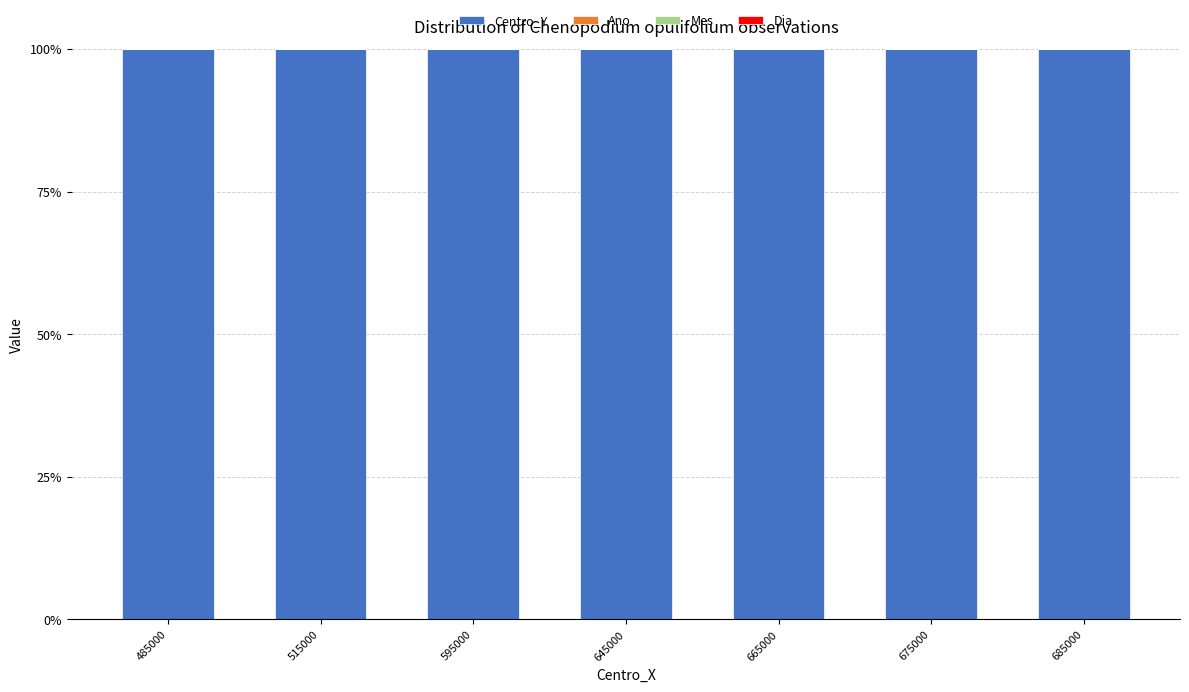

What is the highest value of the Centro_Y series?

100.0